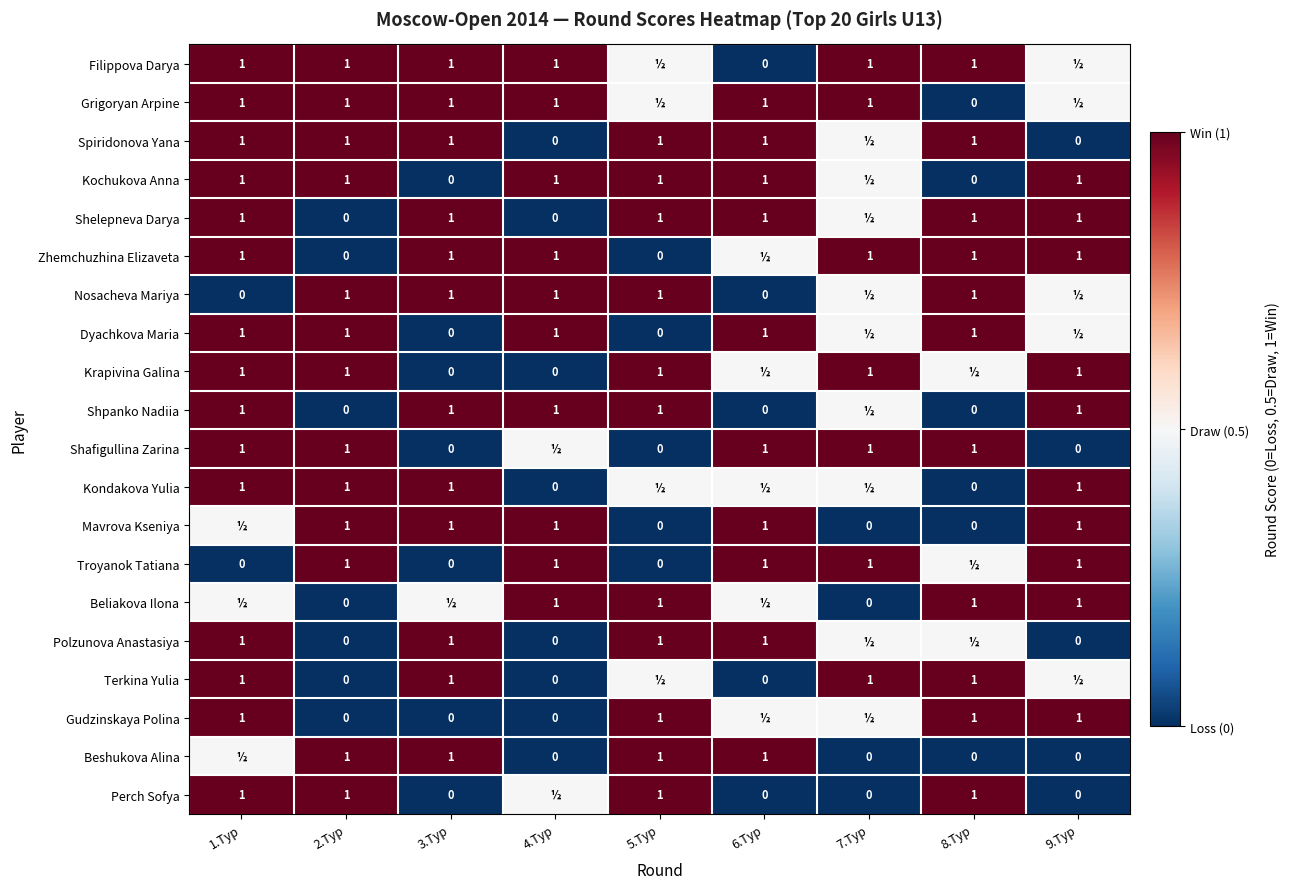

Is it true that Kochukova Anna equals 1.0 at 4.Тур?

True